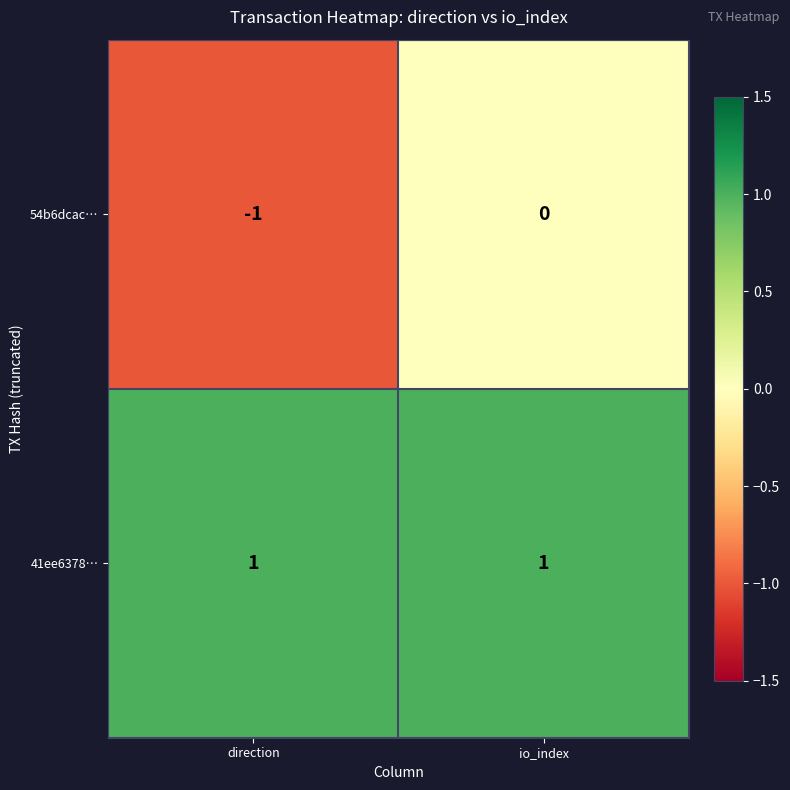

At which label is 54b6dcac… closest to 0?

io_index